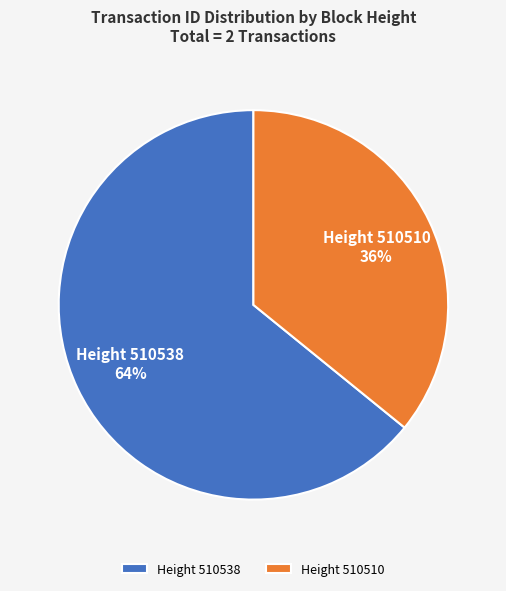

Is the sum of Height 510510 and Height 510538 greater than half?

Yes